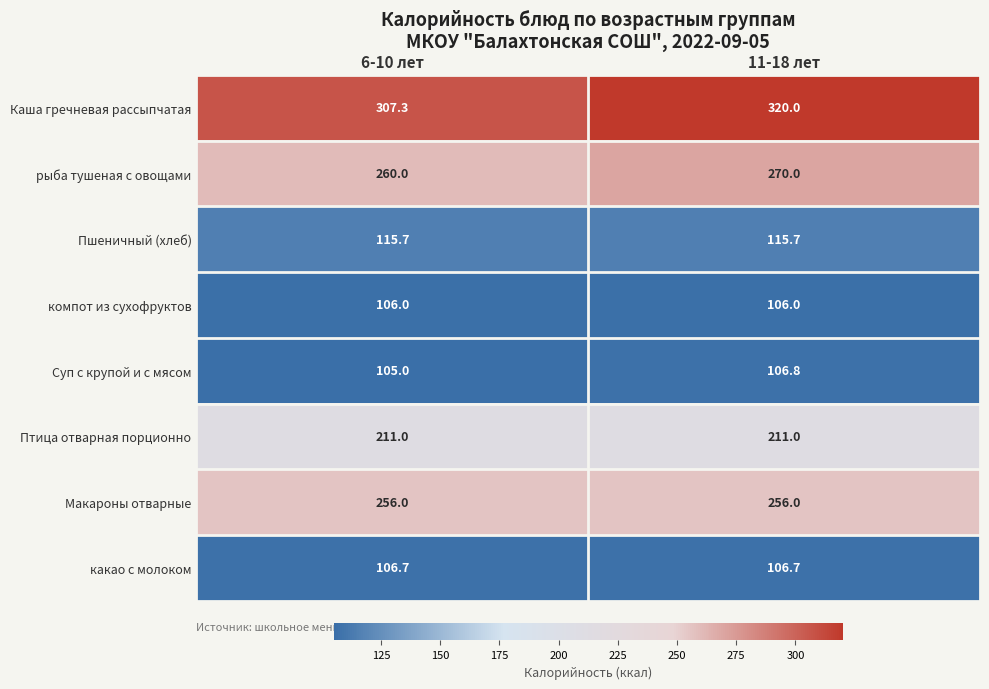

At which category is the sum across all series the highest?

11-18 лет